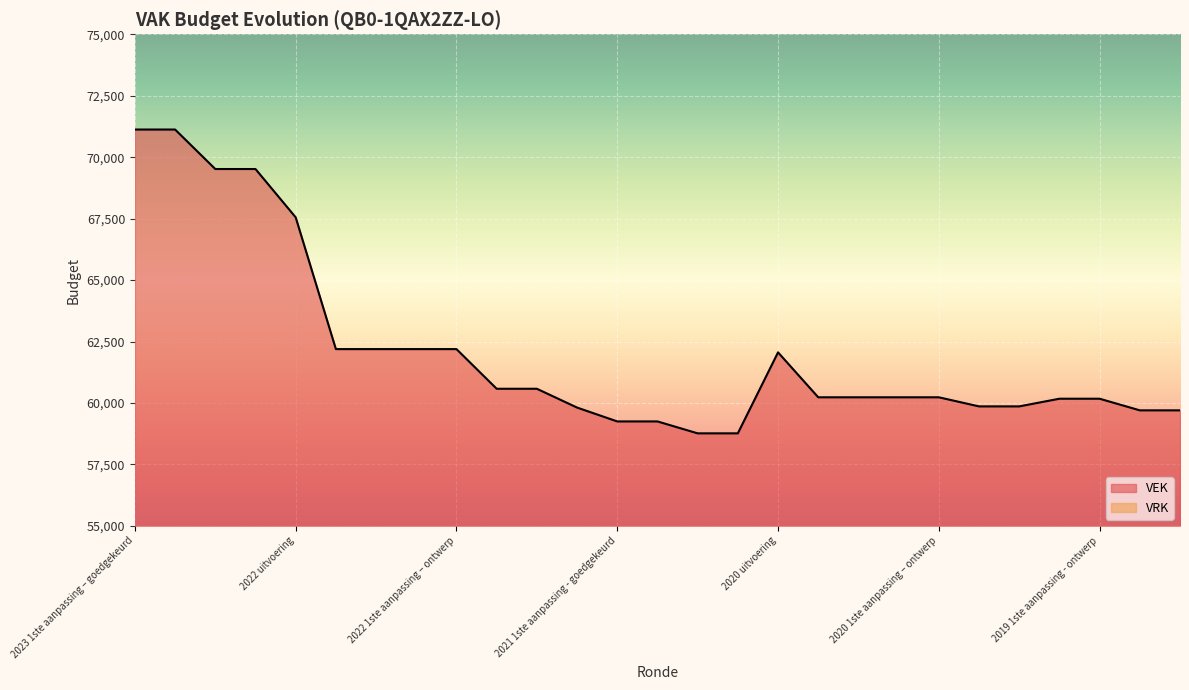

Reading left to right, what are all the values shown in this chart?

71125	71125	69518	69518	67552	62191	62191	62191	62191	60577	60577	59812	59248	59248	58763	58763	62058	60230	60230	60230	60230	59860	59860	60172	60172	59699	59699